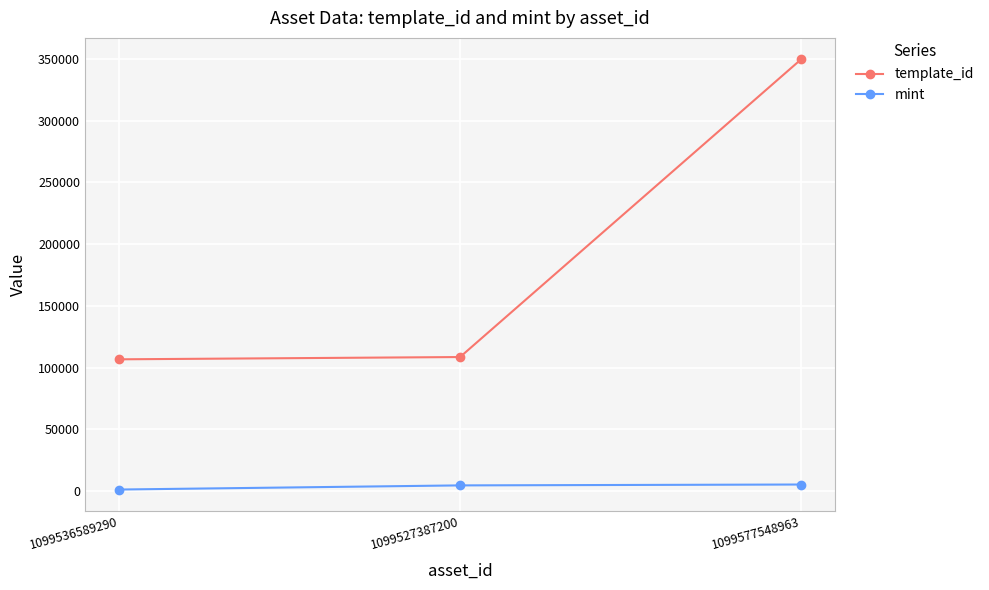

Read the mint value at 1099577548963, to the nearest 10.

5250